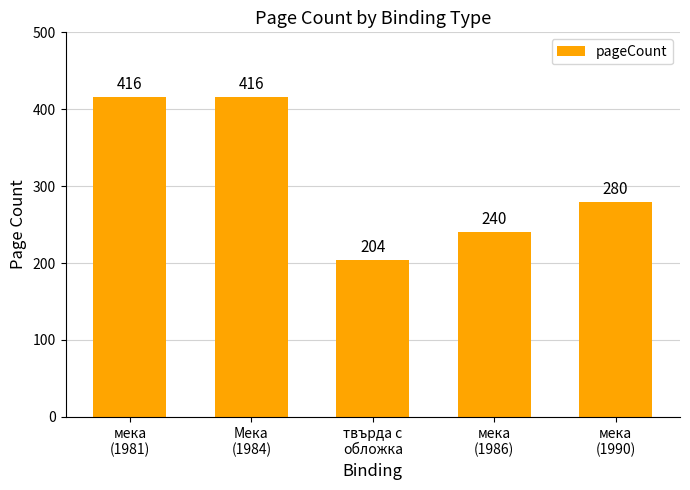

What is the minimum value shown in the chart?

204